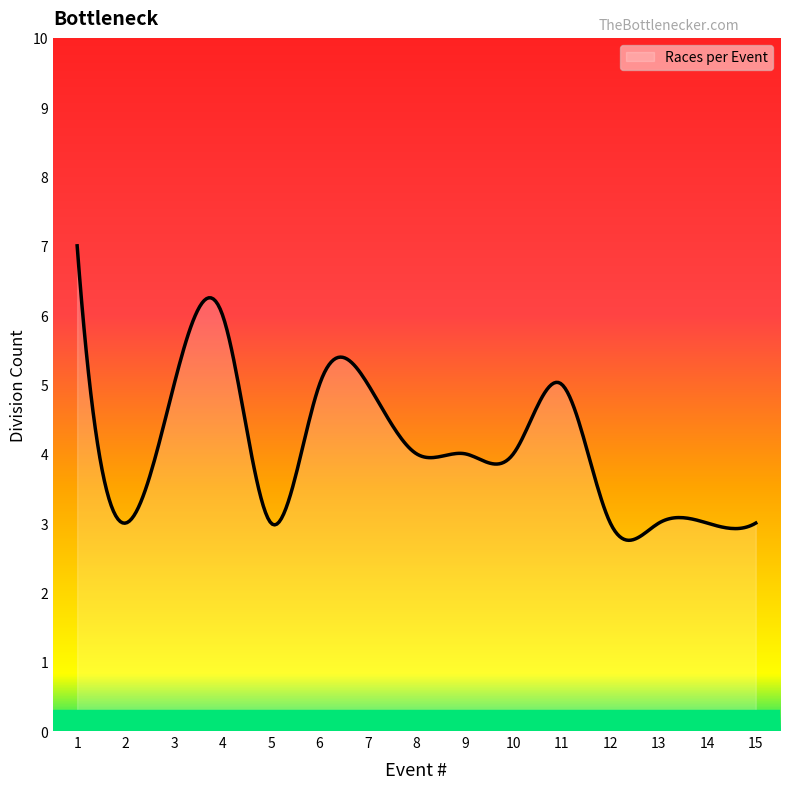

How many categories are shown in the chart?

300